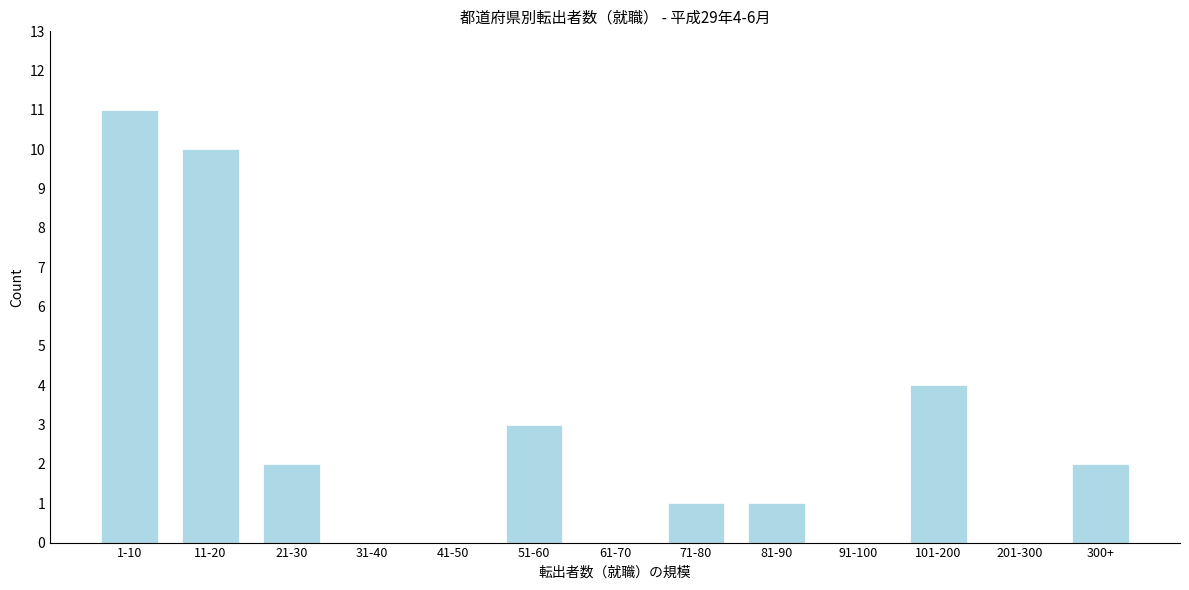

Reading left to right, what are all the values shown in this chart?

1-10=11	11-20=10	21-30=2	31-40=0	41-50=0	51-60=3	61-70=0	71-80=1	81-90=1	91-100=0	101-200=4	201-300=0	300+=2